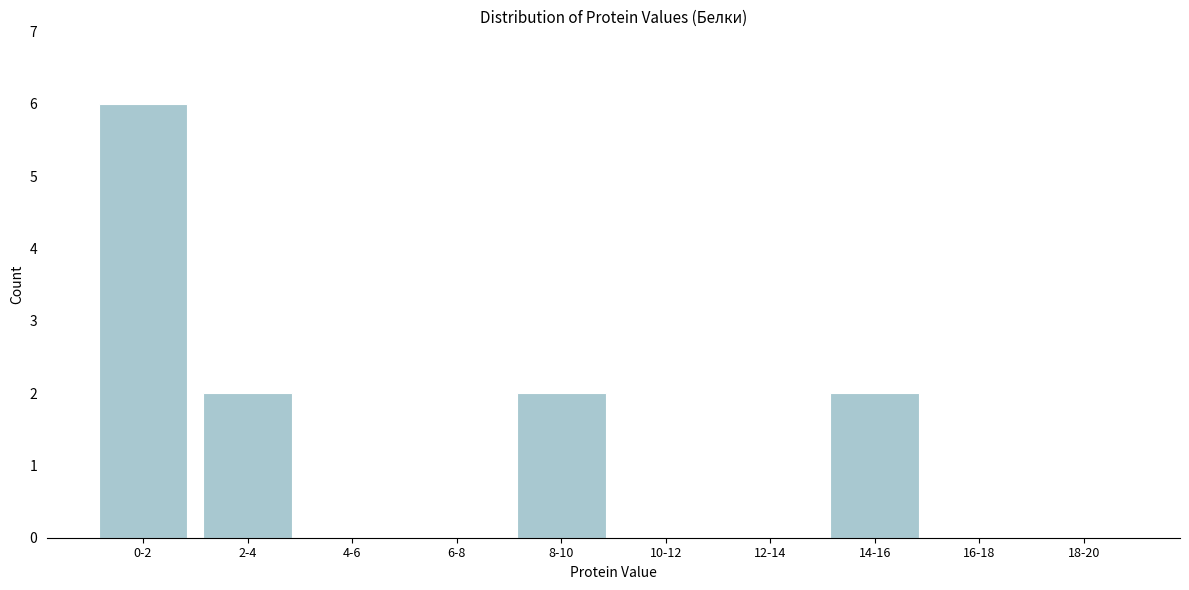

Reading left to right, extract all data points from this chart.

0-2=6	2-4=2	4-6=0	6-8=0	8-10=2	10-12=0	12-14=0	14-16=2	16-18=0	18-20=0